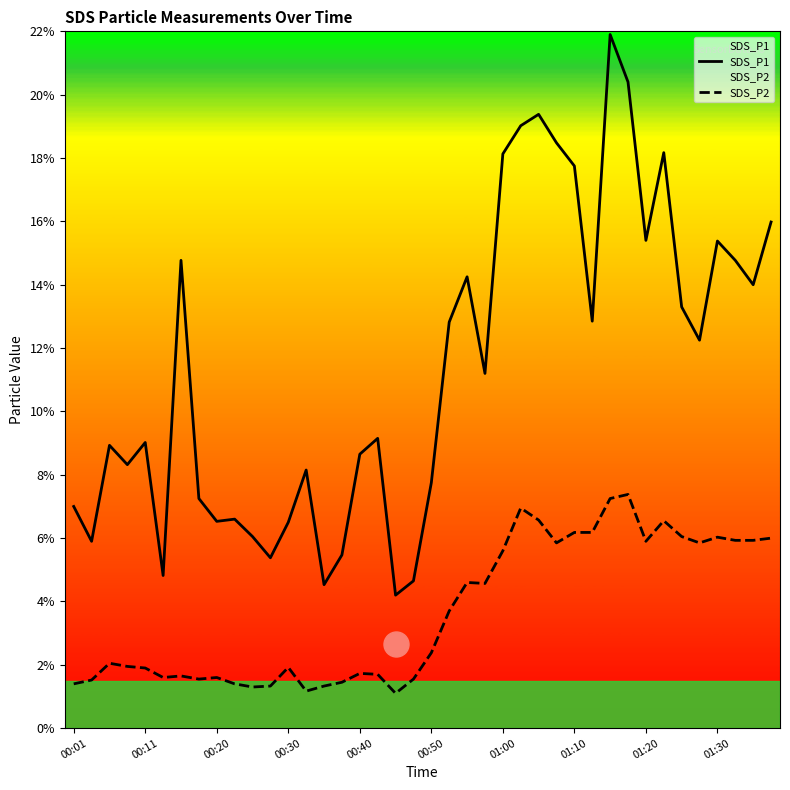

At how many categories does at least one series exceed 18?

7